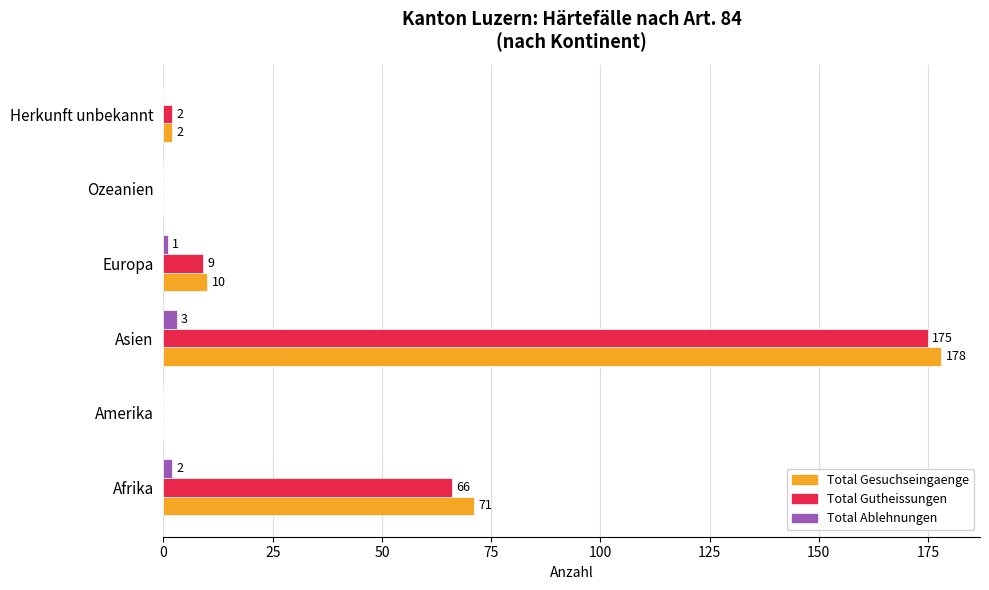

At which category is the sum across all series the highest?

Asien